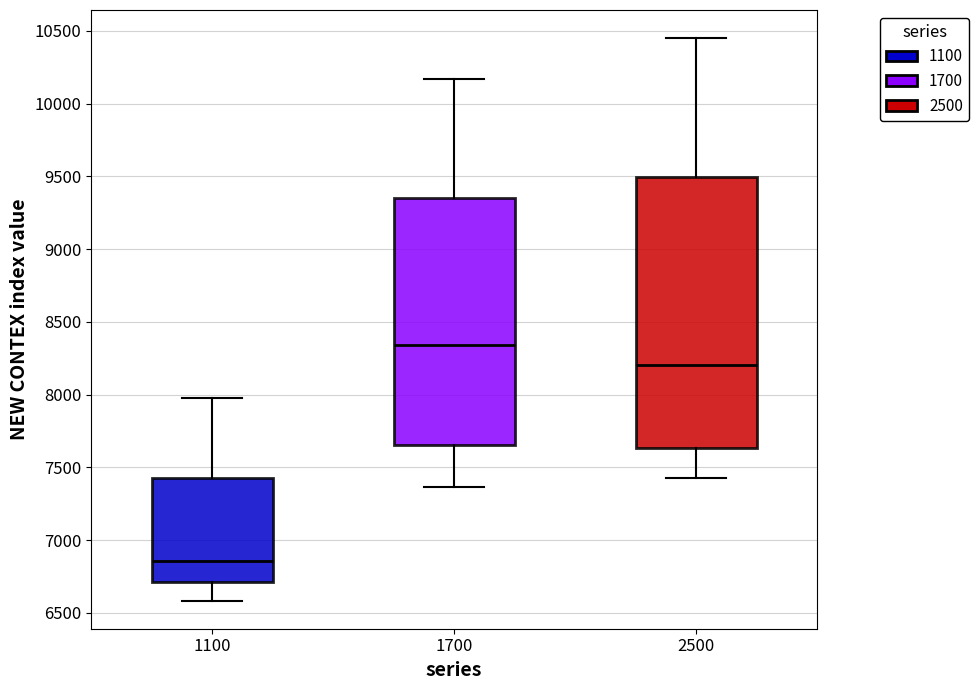

Where is the lower edge of the box at x = 1700 on the y-axis? The values are not printed on the chart, so give them approximately, as read against the axis.

7650